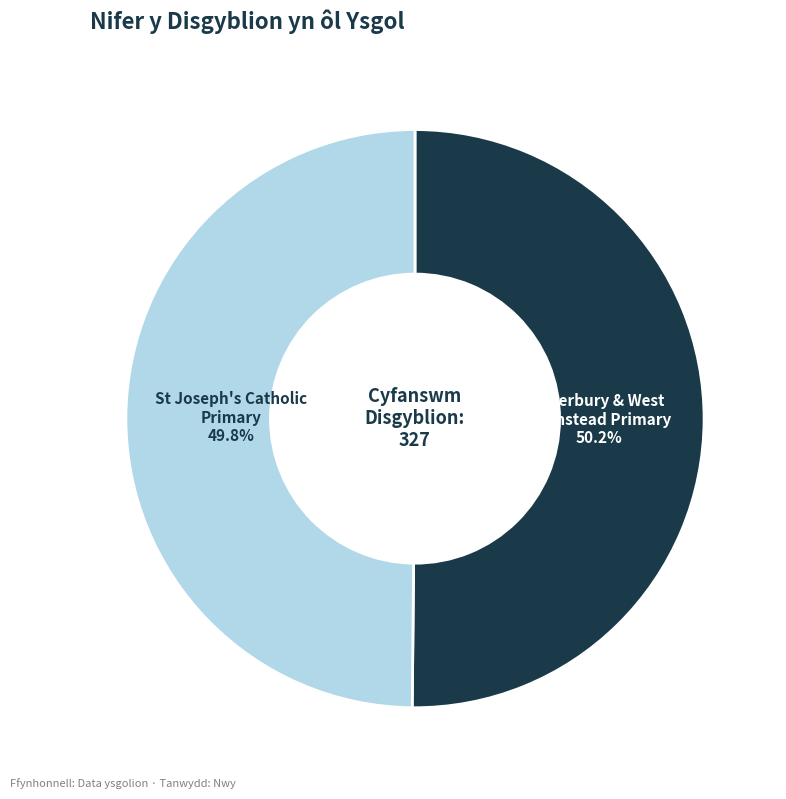

Is there a majority slice in this chart?

Yes